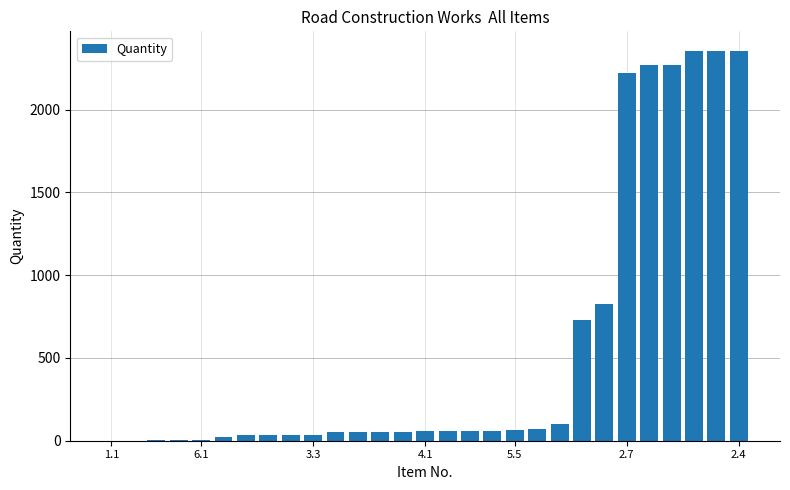

What is the greatest value displayed?

2355.0